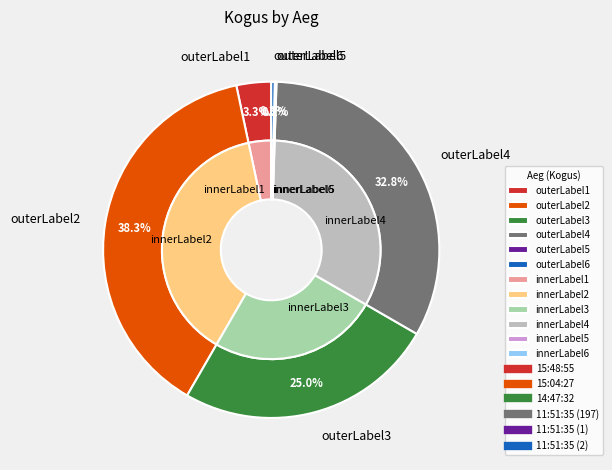

To the nearest percent, what portion does 14:47:32 represent?

25%